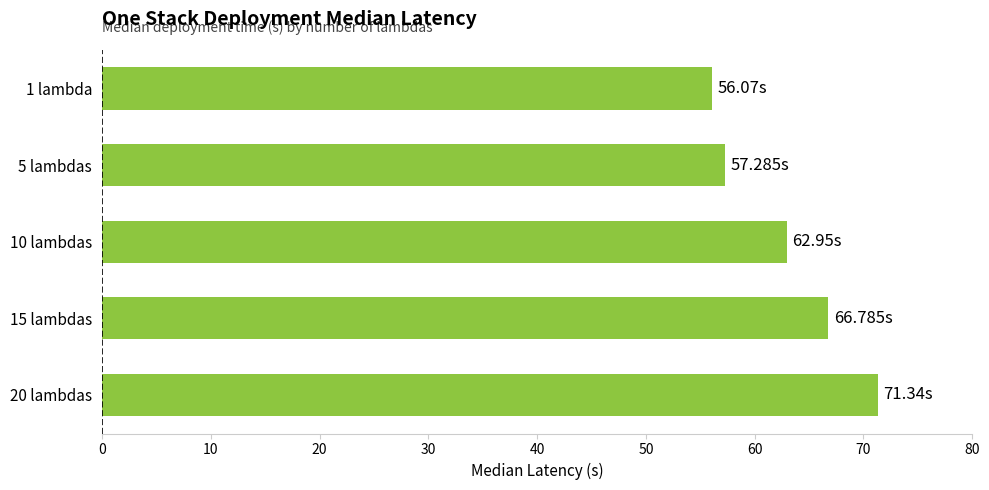

What is the difference between the second highest and second lowest values?

9.5